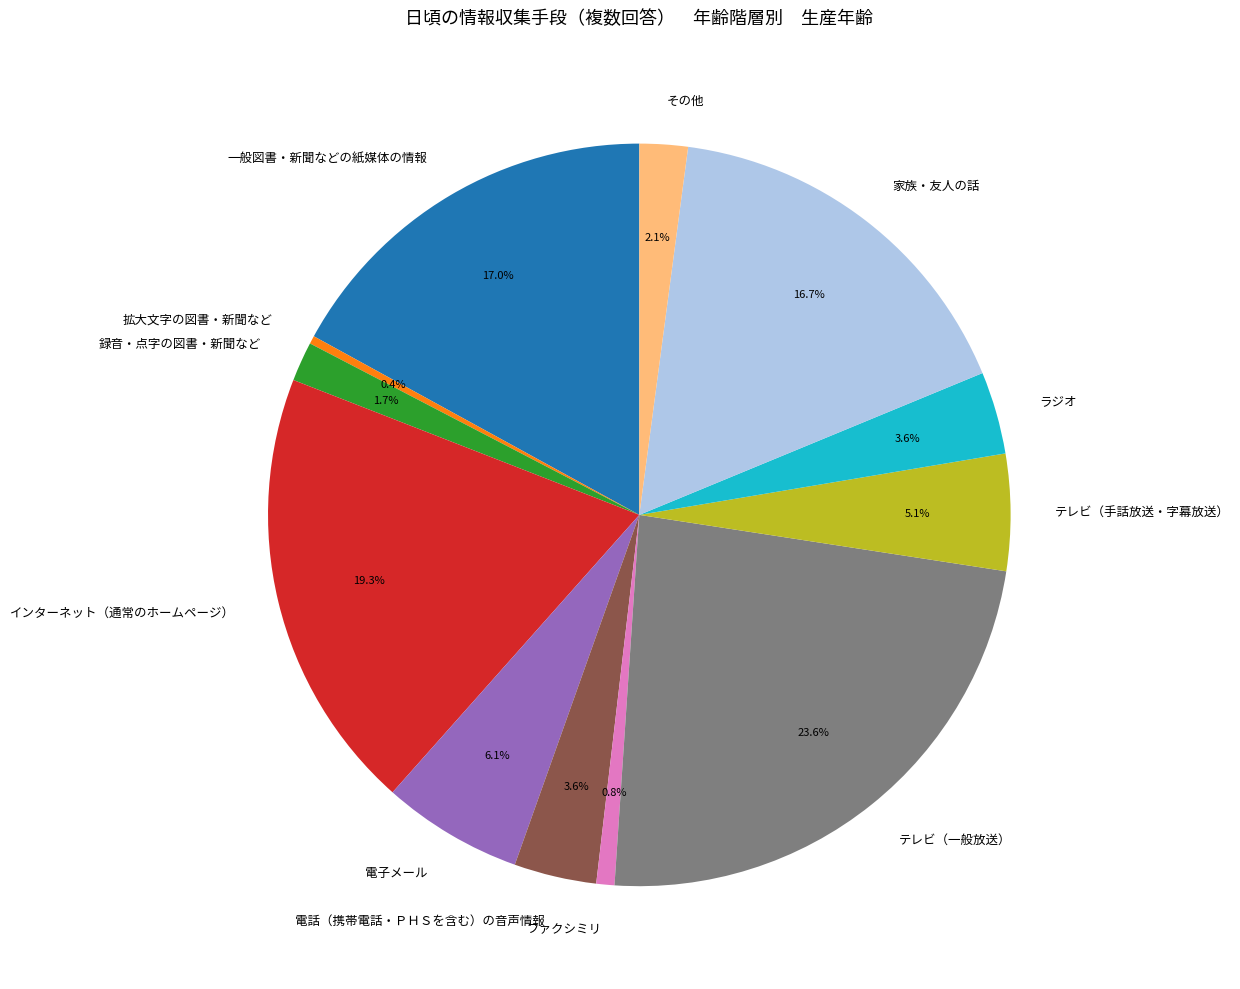

Count the number of slices in the pie.

12